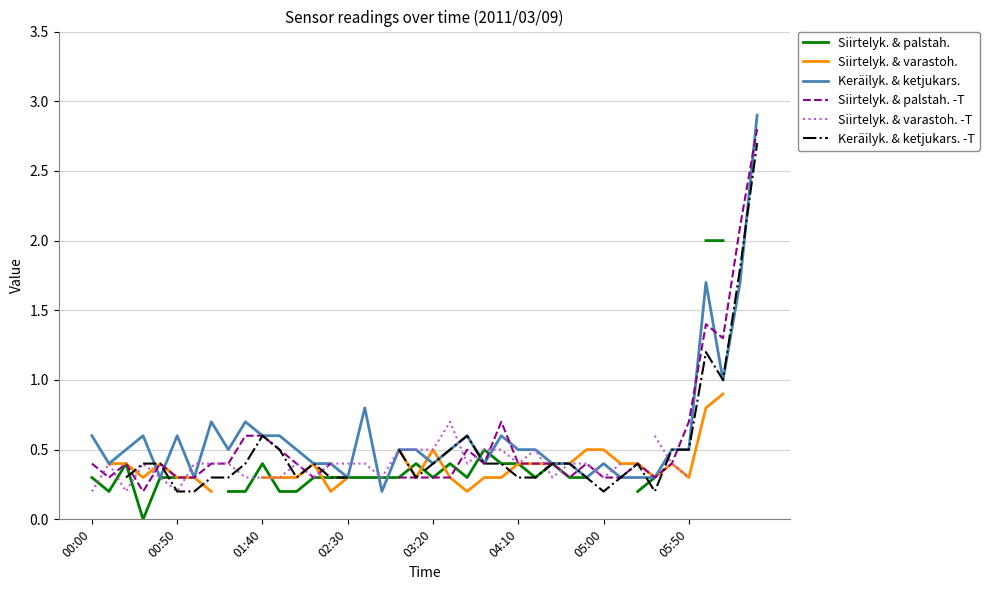

The Keräilyk. & ketjukars. series shows 0.3 at 02:30. True or false?

True